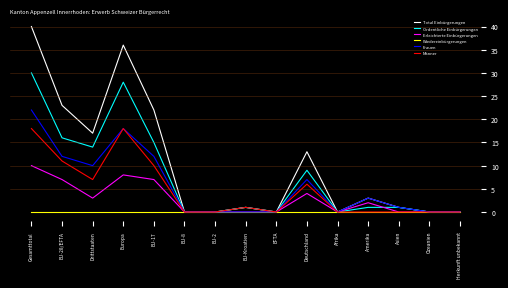

Is it true that Frauen equals 5 at EU-28/EFTA?

False